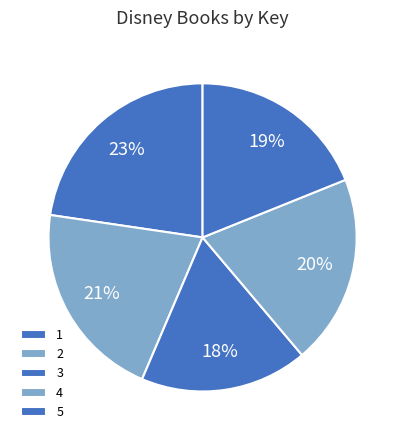

Is 5 the majority of the pie?

No